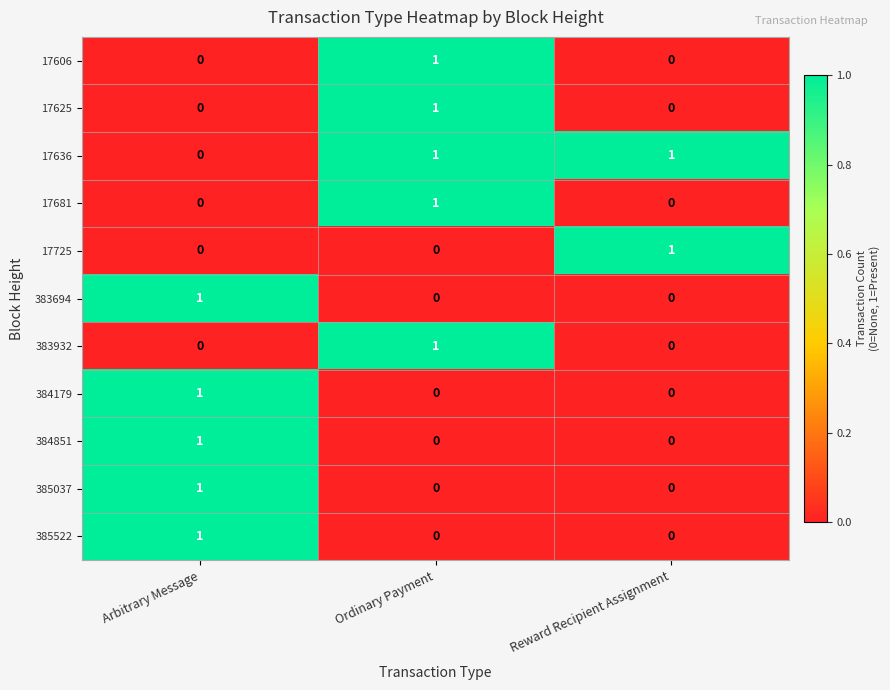

Count the number of categories in the chart.

3